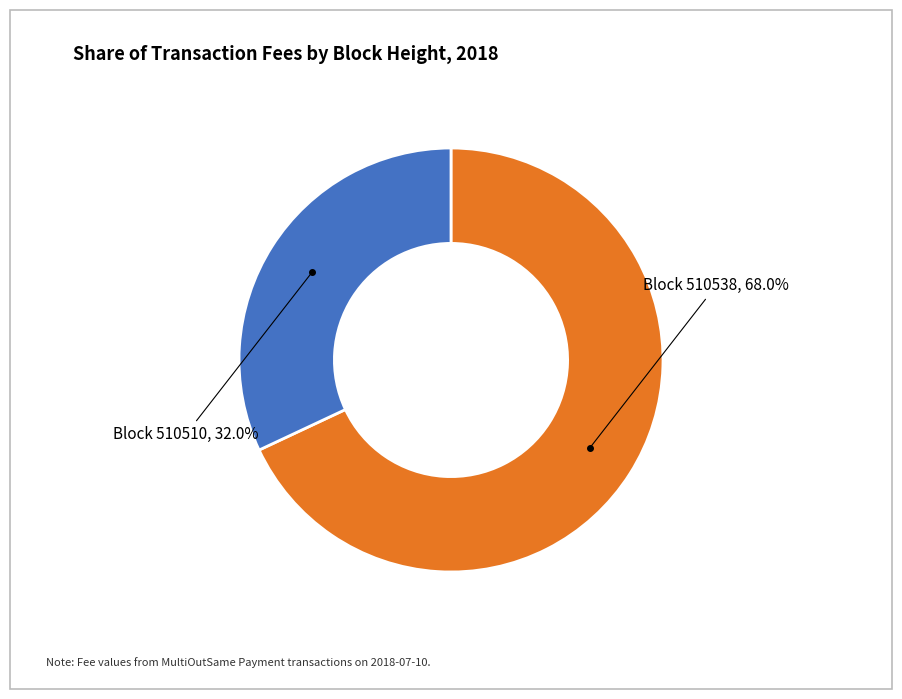

Does any single category account for the majority?

Yes